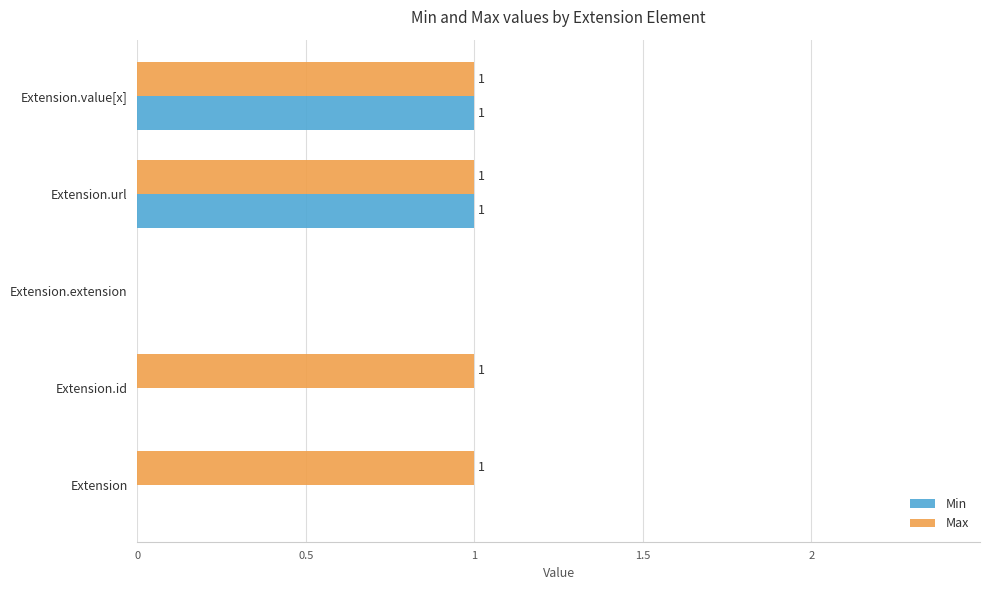

Which series has the largest total across all categories?

Max